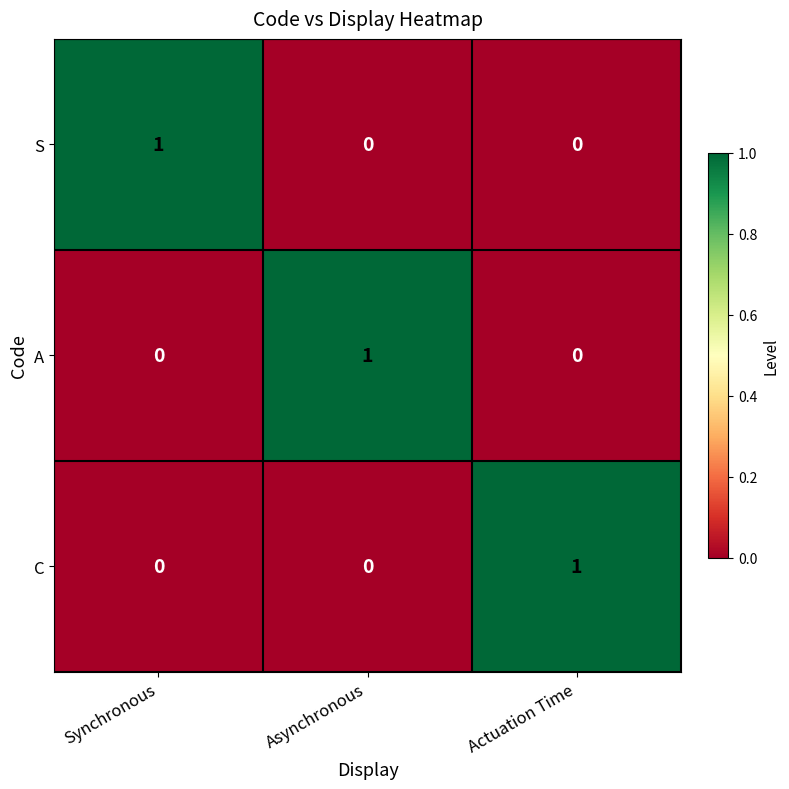

Count the A values in the range 0 to 1.

3